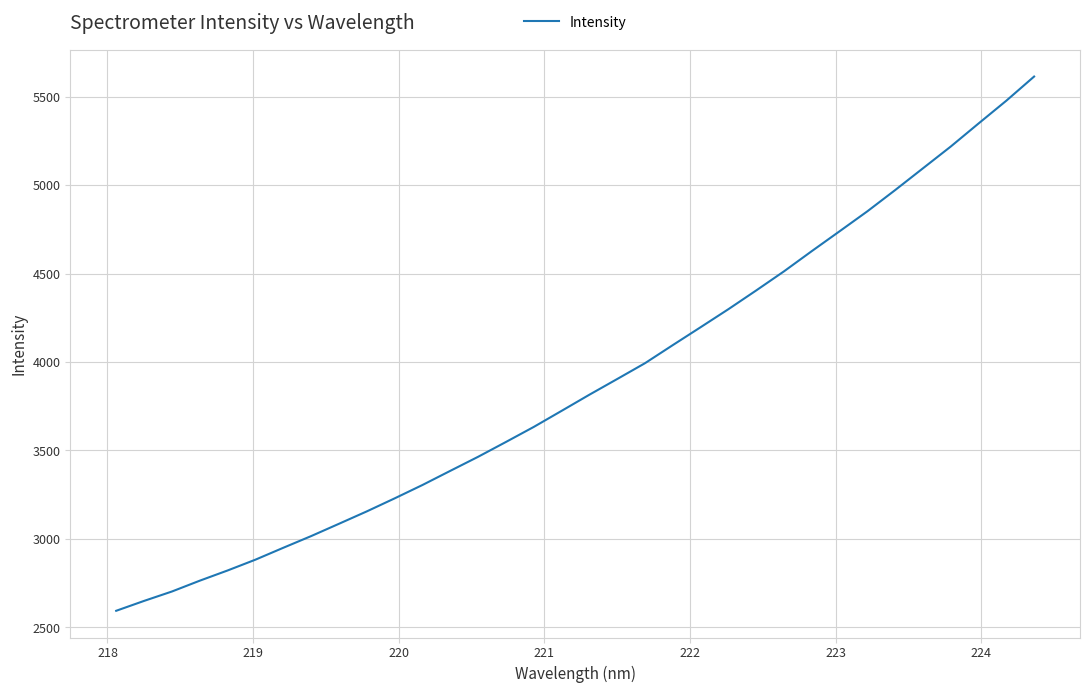

What is the greatest value displayed?

5613.7